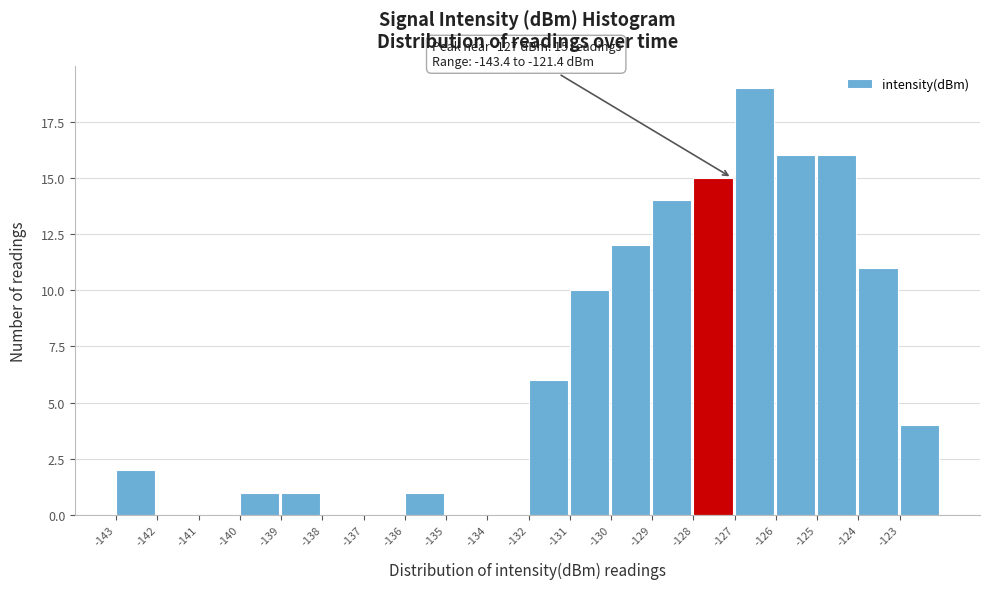

Reading left to right, transcribe all the data shown in this chart.

-143=2	-142=0	-141=0	-140=1	-139=1	-138=0	-137=0	-136=1	-135=0	-134=0	-132=6	-131=10	-130=12	-129=14	-128=15	-127=19	-126=16	-125=16	-124=11	-123=4